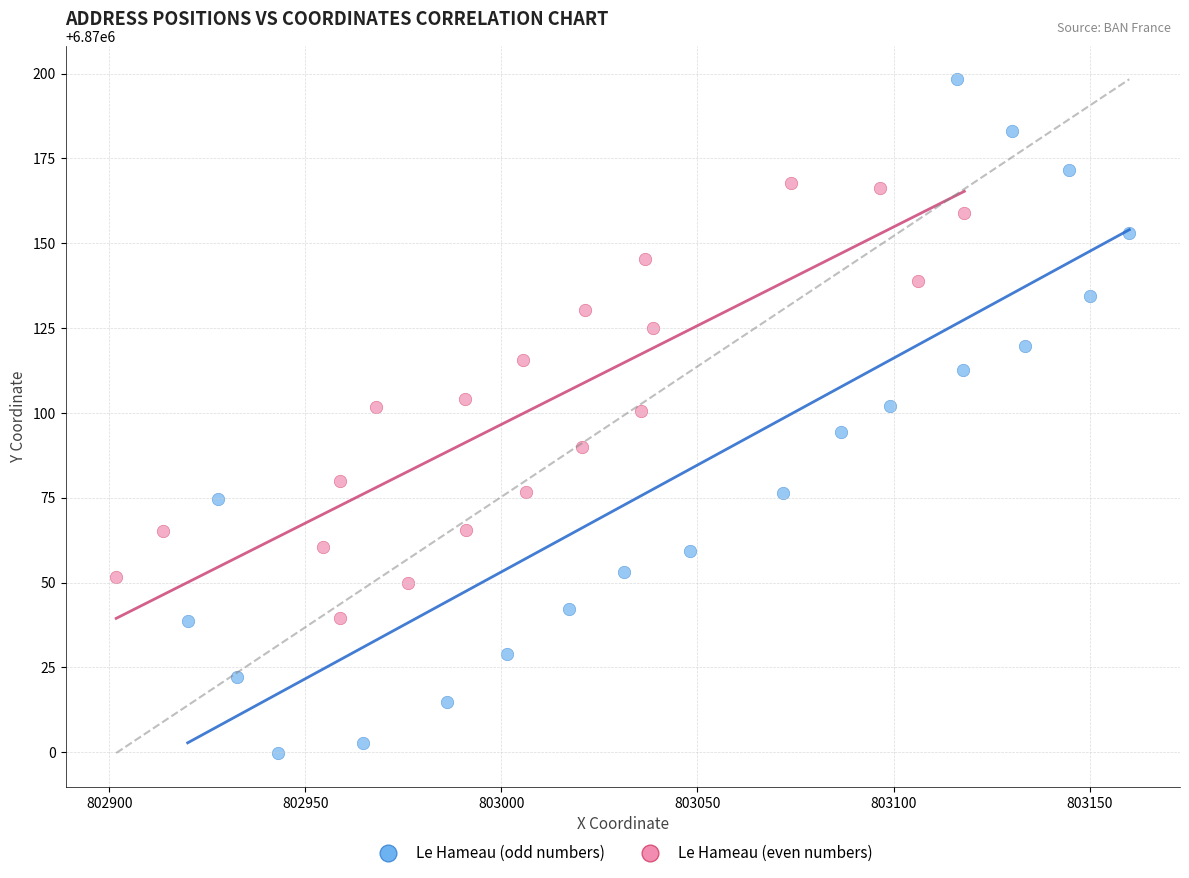

Which series reaches the minimum Y coordinate?

Le Hameau (odd numbers)